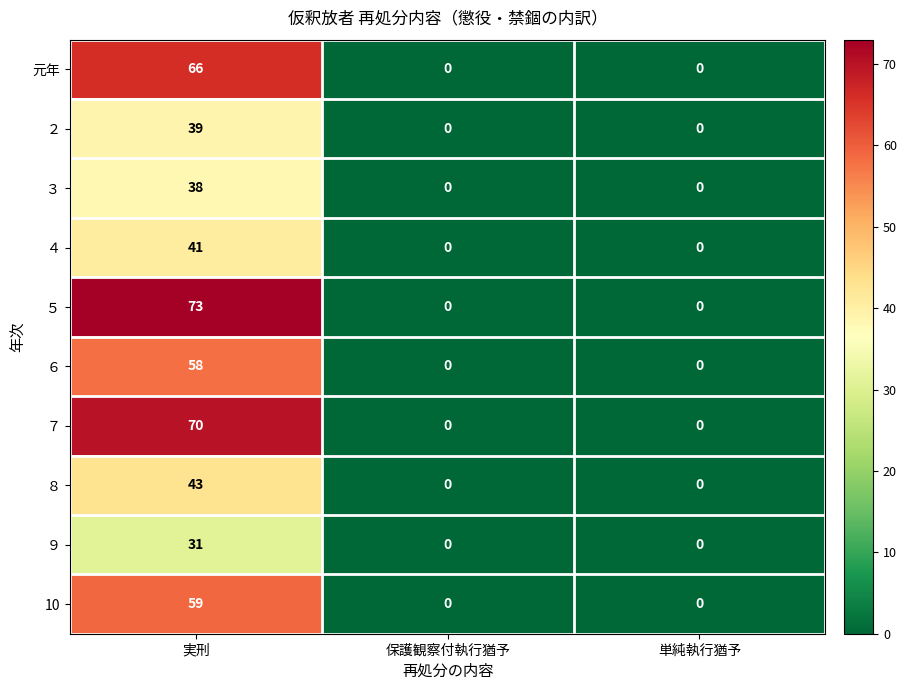

How many values in ３ are above zero?

1